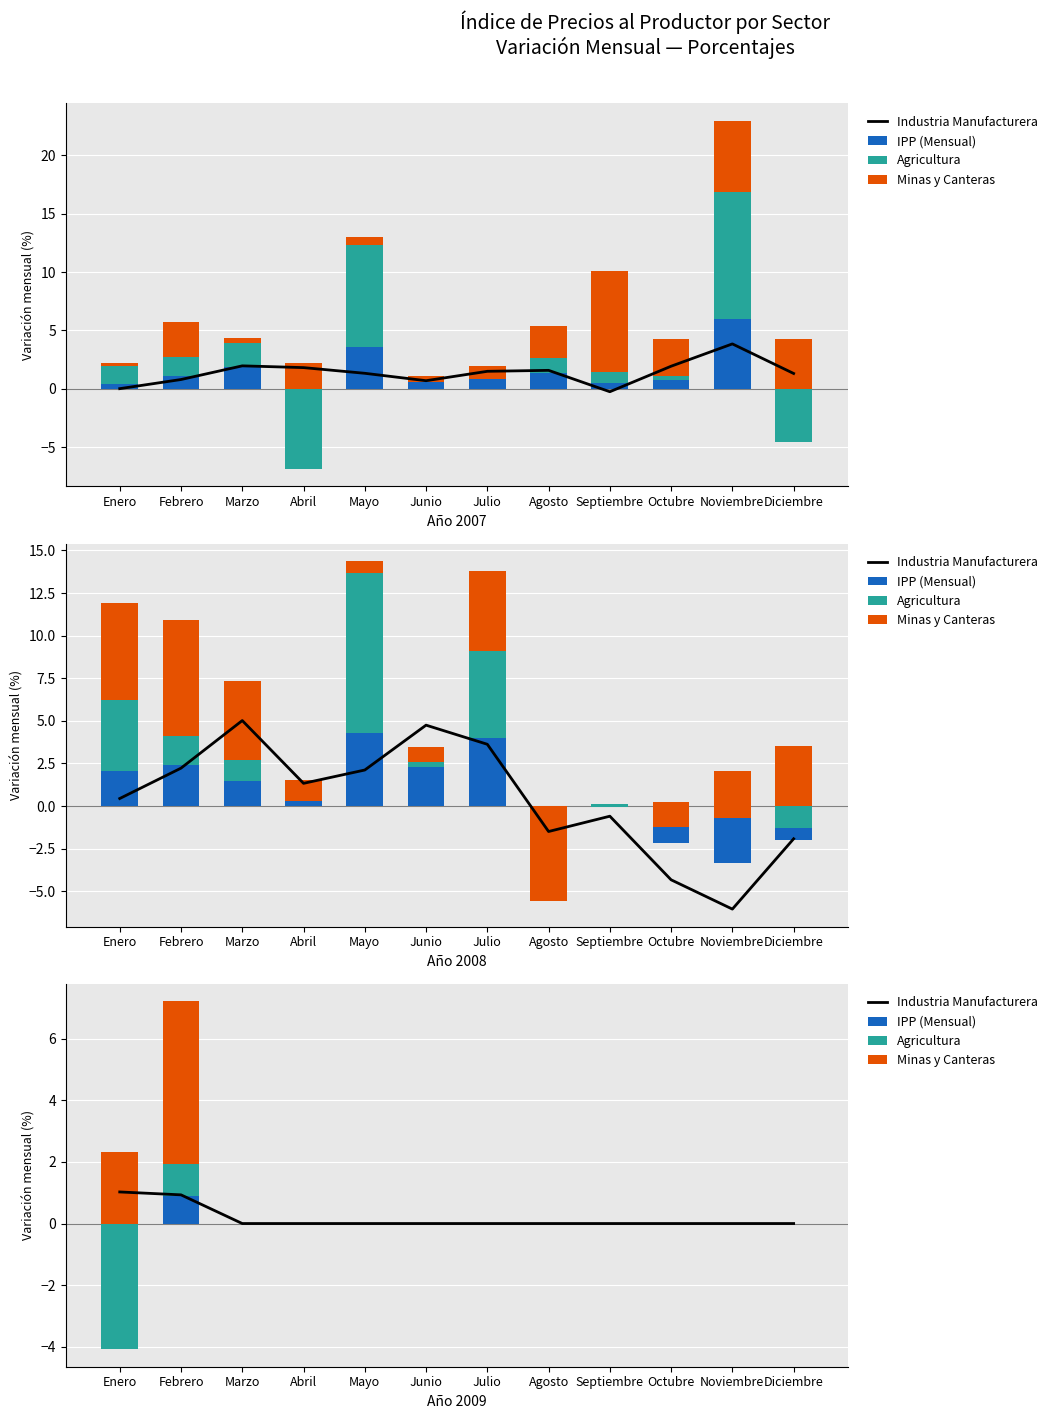

The IPP (Mensual) series shows 0.0 at Agosto. True or false?

True